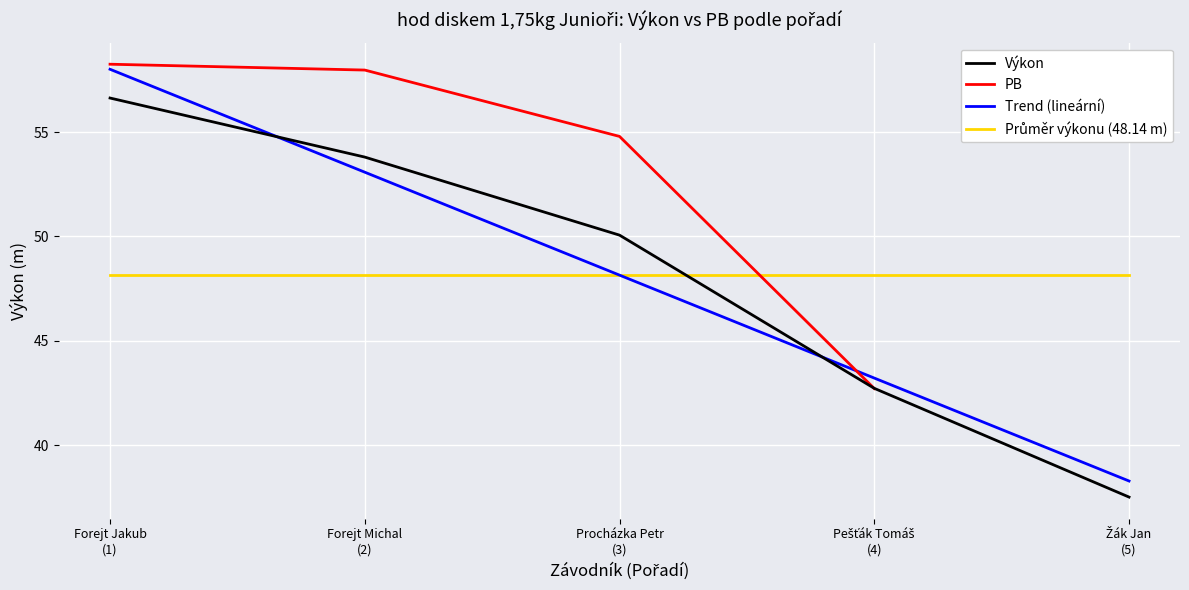

True or false: Trend (lineární) and Výkon cross at least once.

True